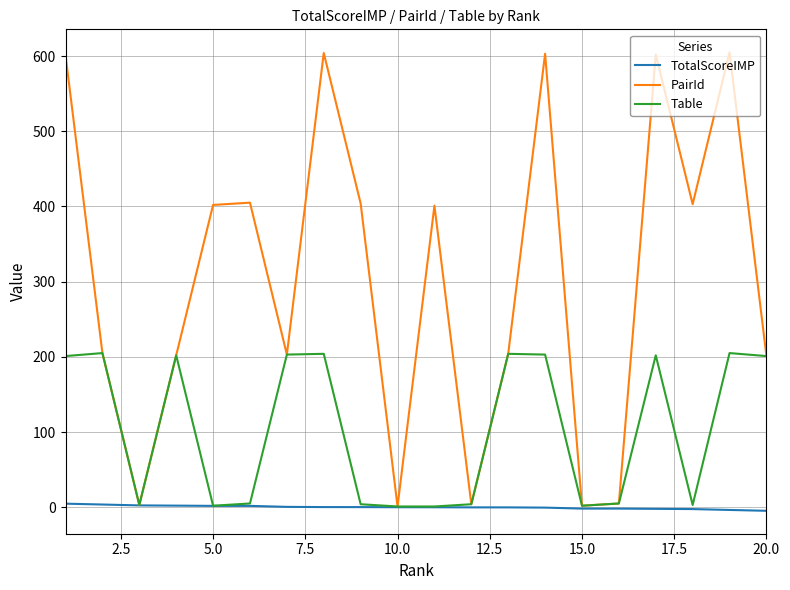

What is the maximum value for PairId?

605.0